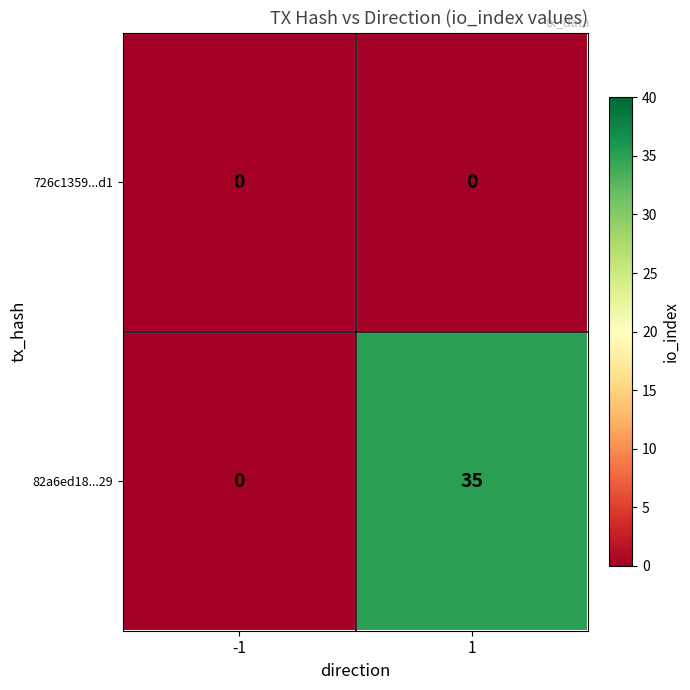

True or false: 726c1359...d1 has a value of 0 at -1.

True